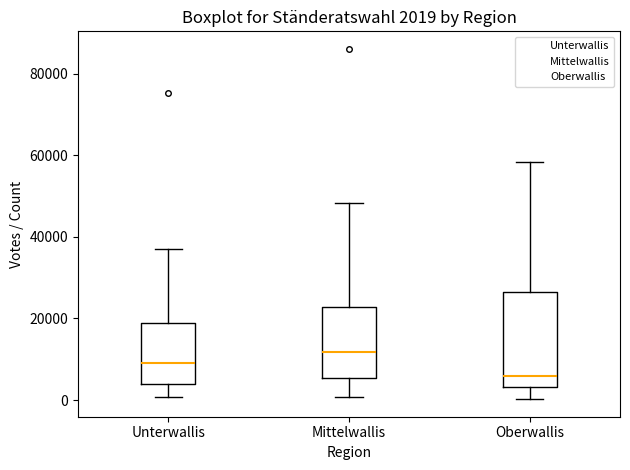

Which box has the highest median line?

Mittelwallis